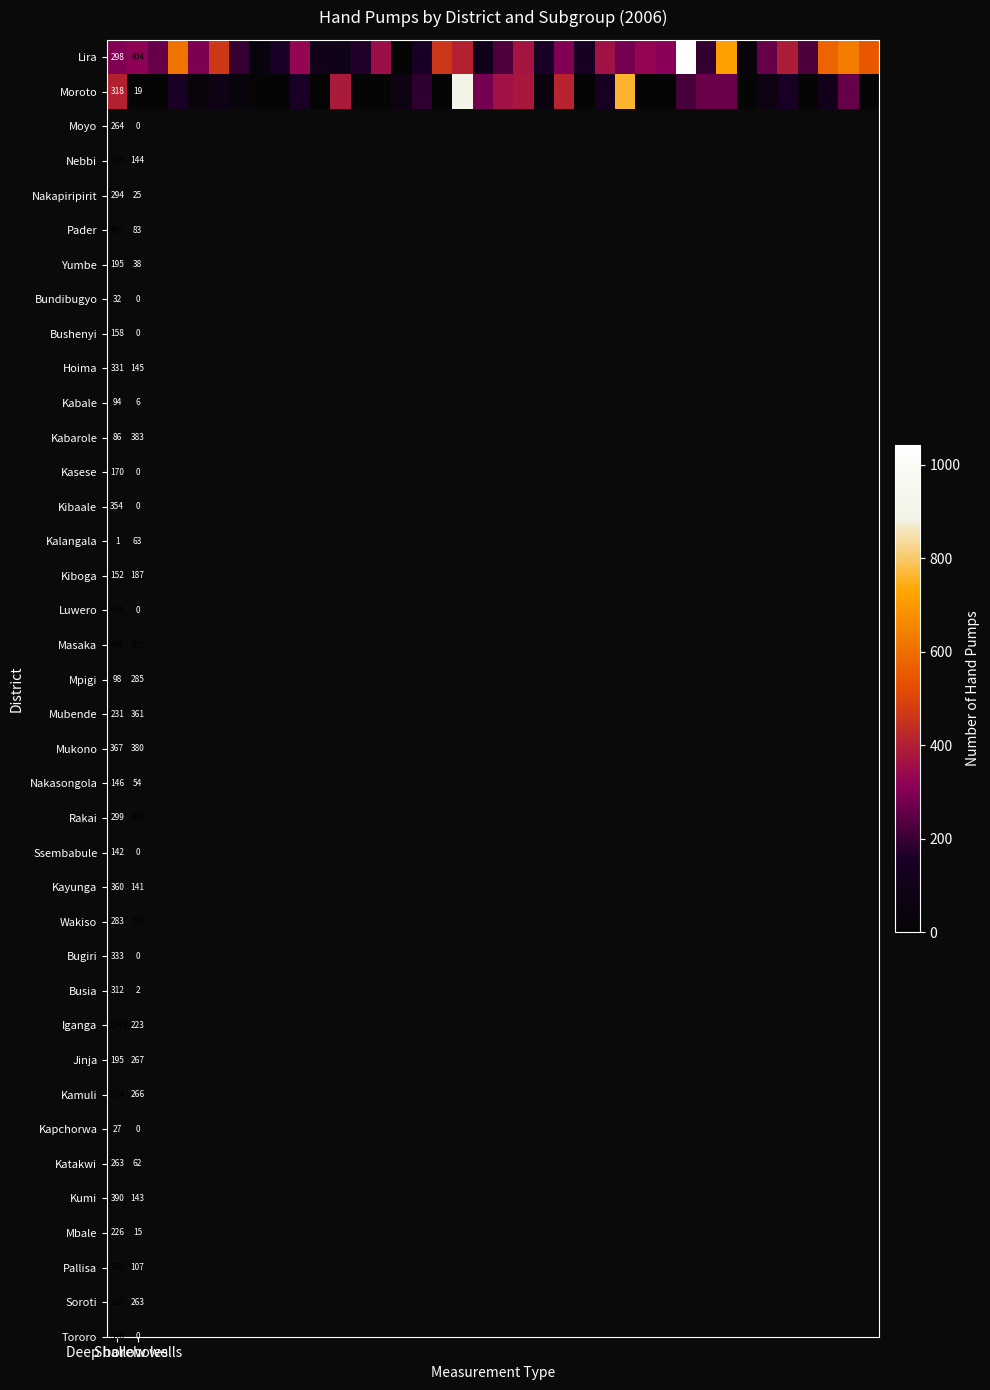

How many data points does each series have?

38